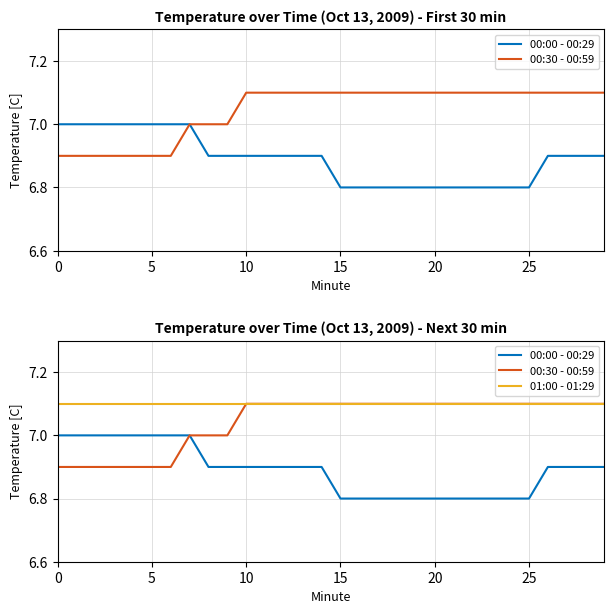

True or false: 01:00 - 01:29 and 00:30 - 00:59 intersect in this chart.

False